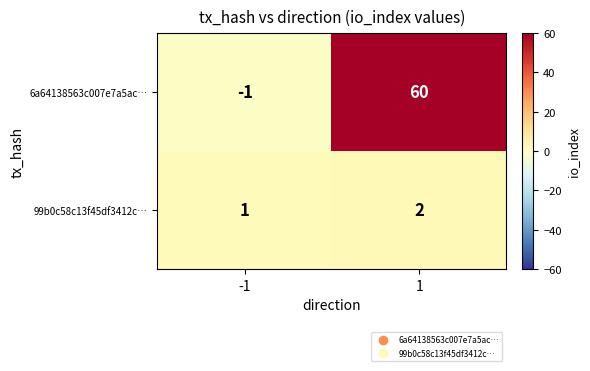

At how many categories does at least one series exceed 4?

1